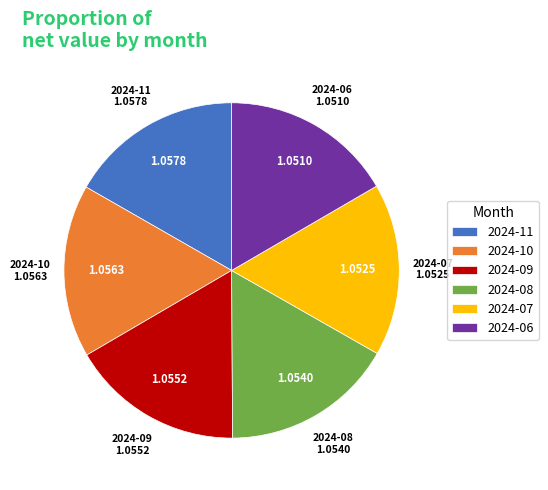

True or false: 2024-10 accounts for 25% of the total.

False